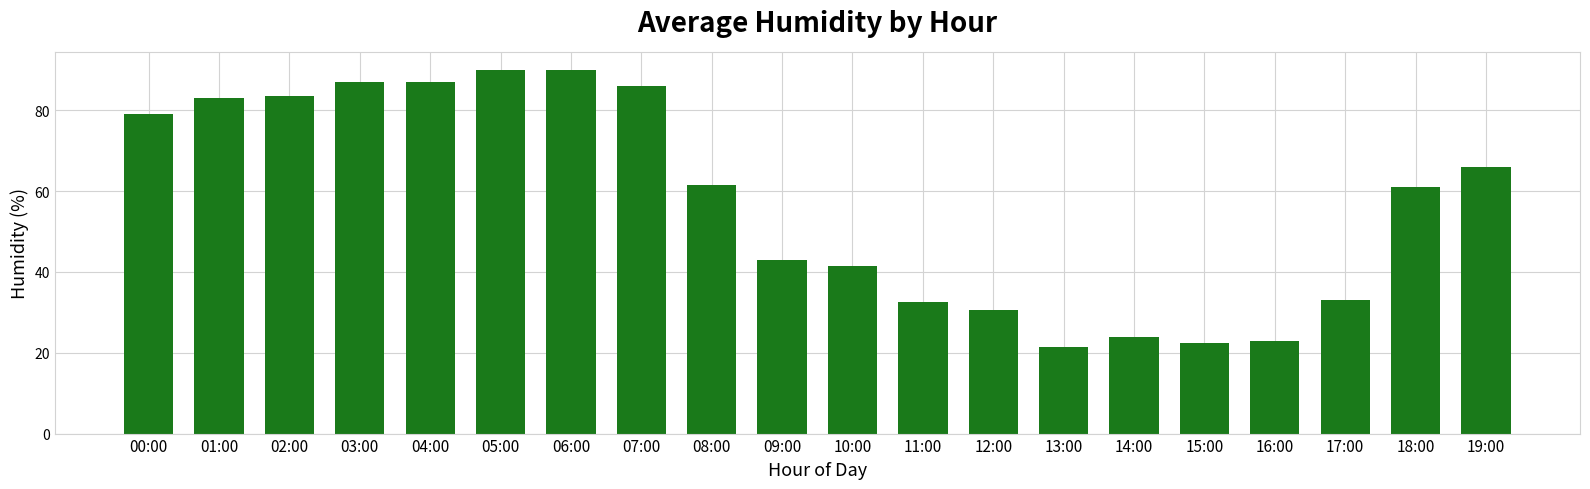

The value at 19:00 is 66.0. True or false?

True